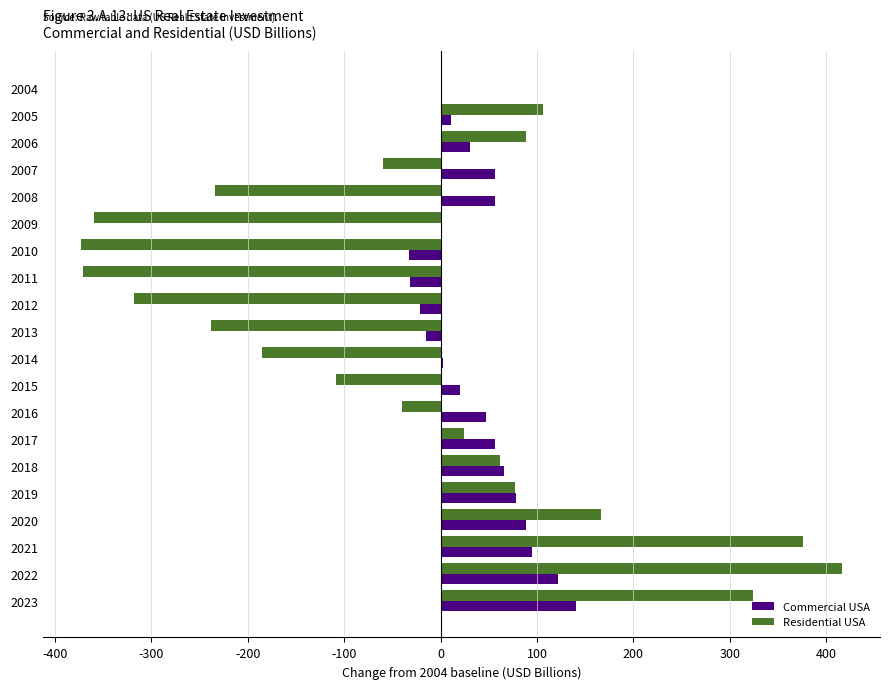

How many values in the Commercial USA series exceed 46?

10